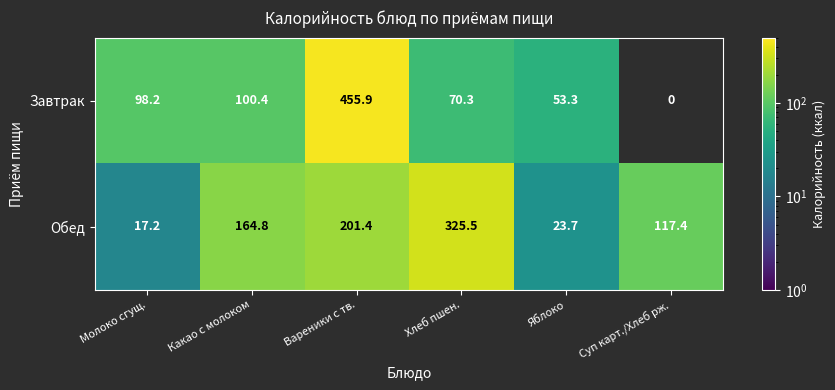

The value of Обед at Яблоко is 23.7. True or false?

True